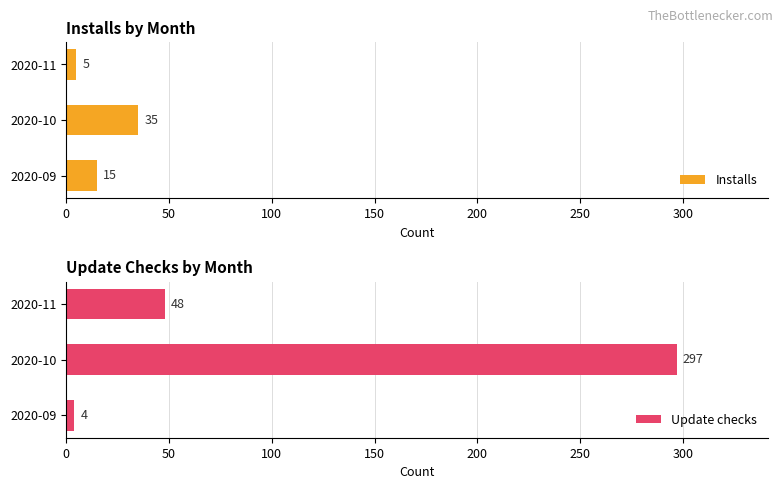

Rank the categories by Installs value from highest to lowest.

2020-10, 2020-09, 2020-11